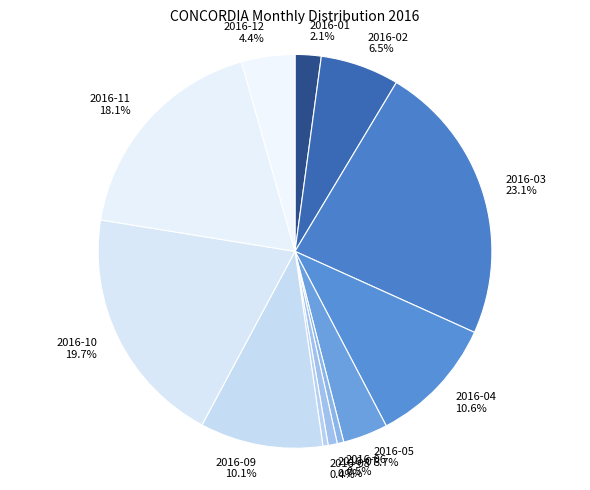

To the nearest percent, what is the difference between the largest and smallest slice percentages?

23%